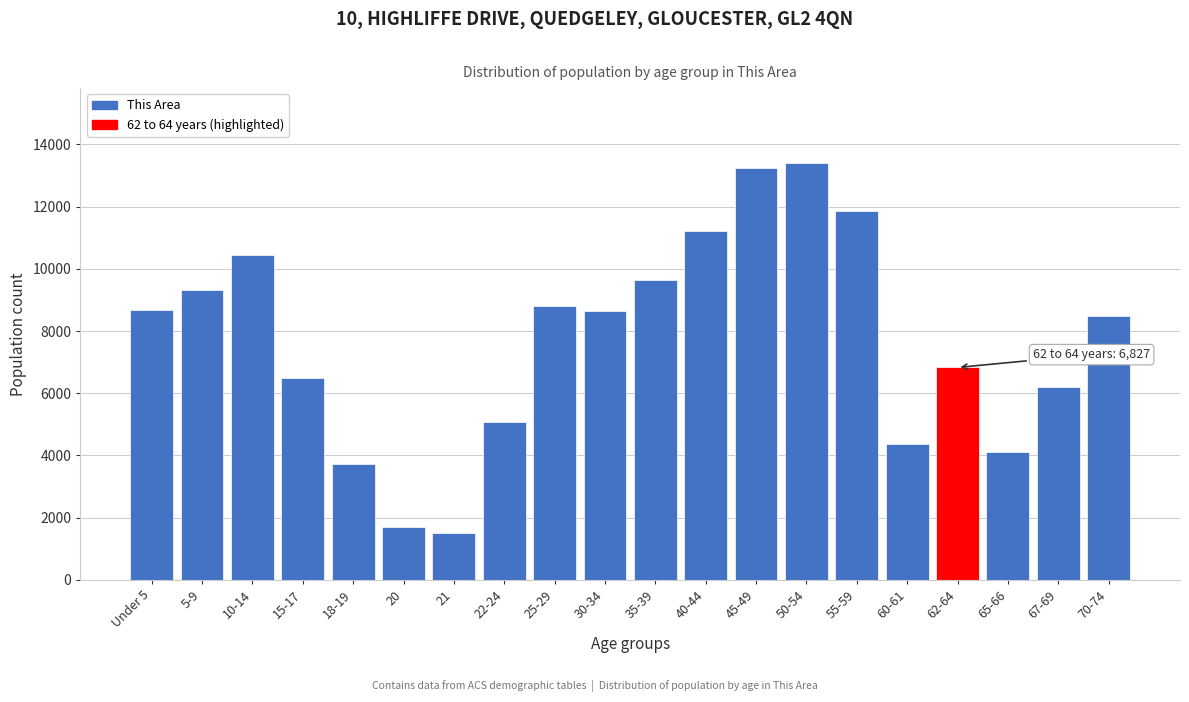

What is the difference between the maximum and minimum values?

11890